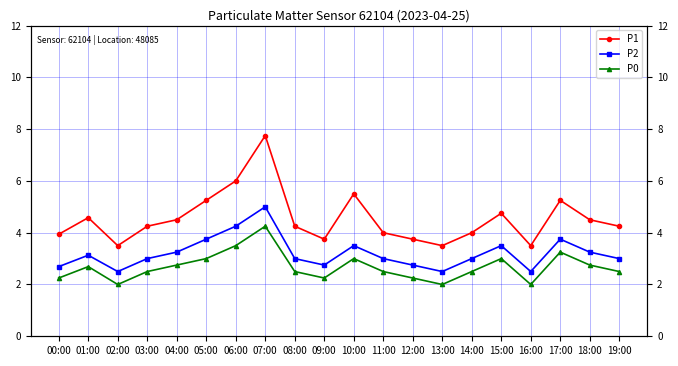

What is the average value of the P2 series?

3.2